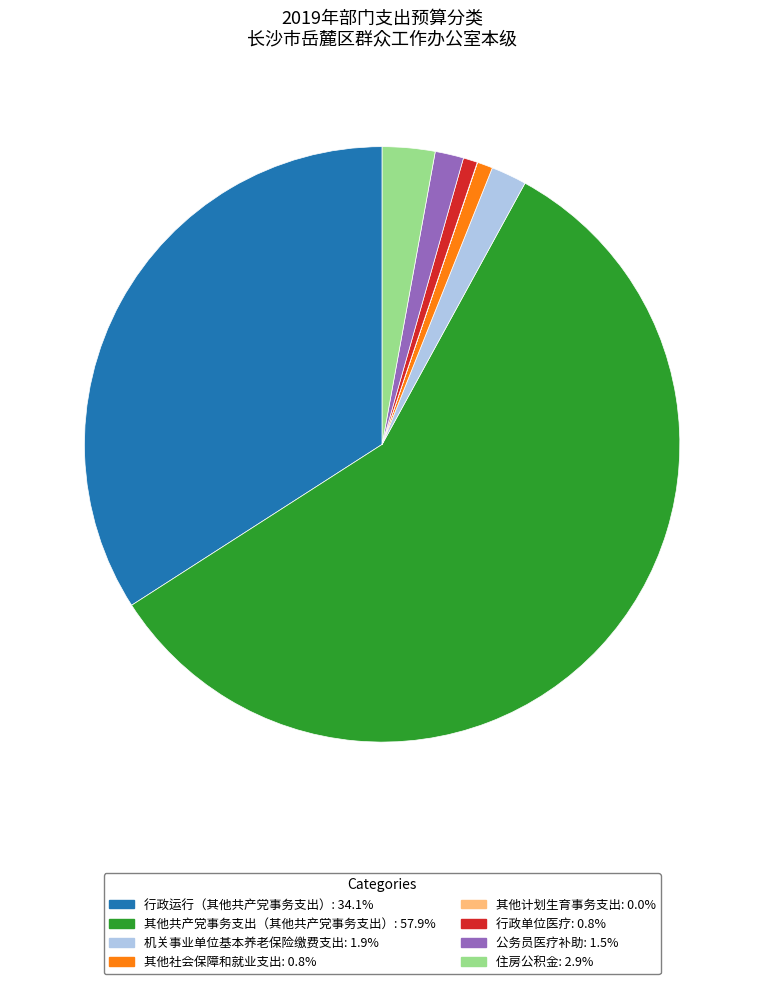

What is the largest slice in the pie chart?

其他共产党事务支出（其他共产党事务支出）